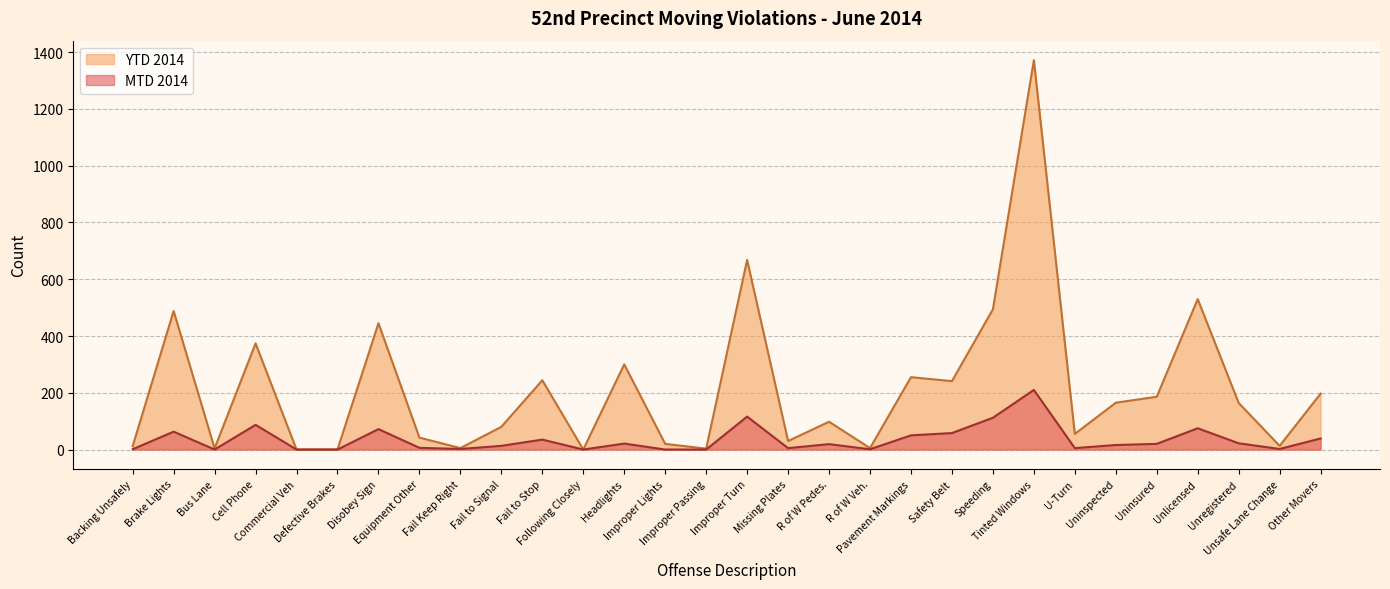

How many data points in MTD 2014 are above 19?

14